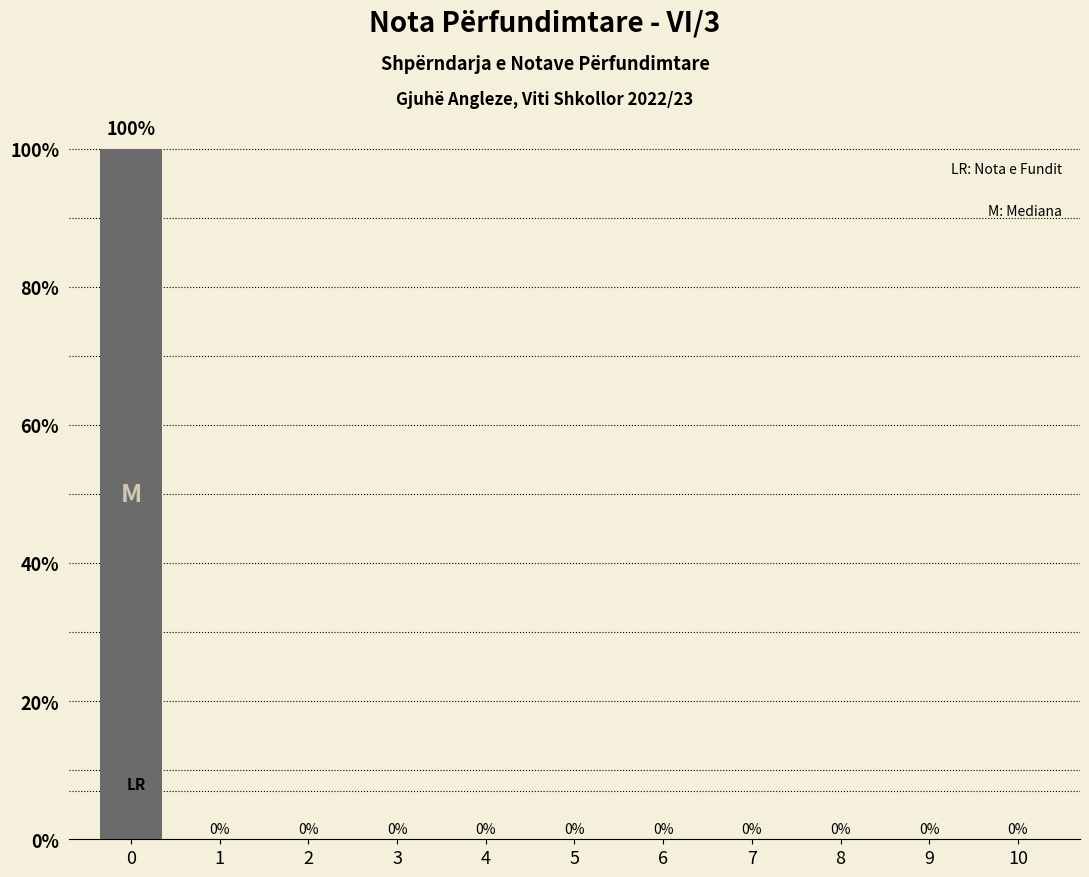

Reading left to right, transcribe all the data shown in this chart.

0=100	1=0	2=0	3=0	4=0	5=0	6=0	7=0	8=0	9=0	10=0